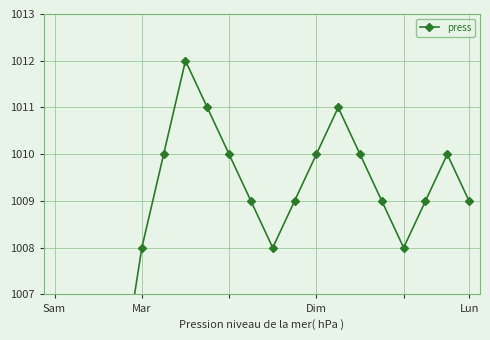

Does the chart display data point markers on the line(s)?

Yes